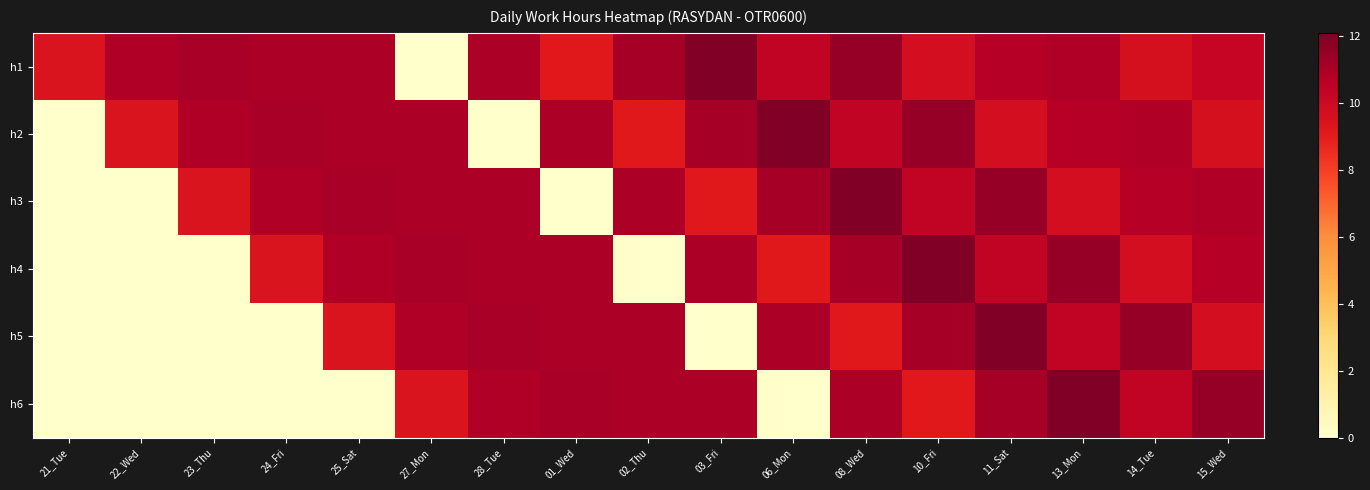

Which series has the largest total across all categories?

h1